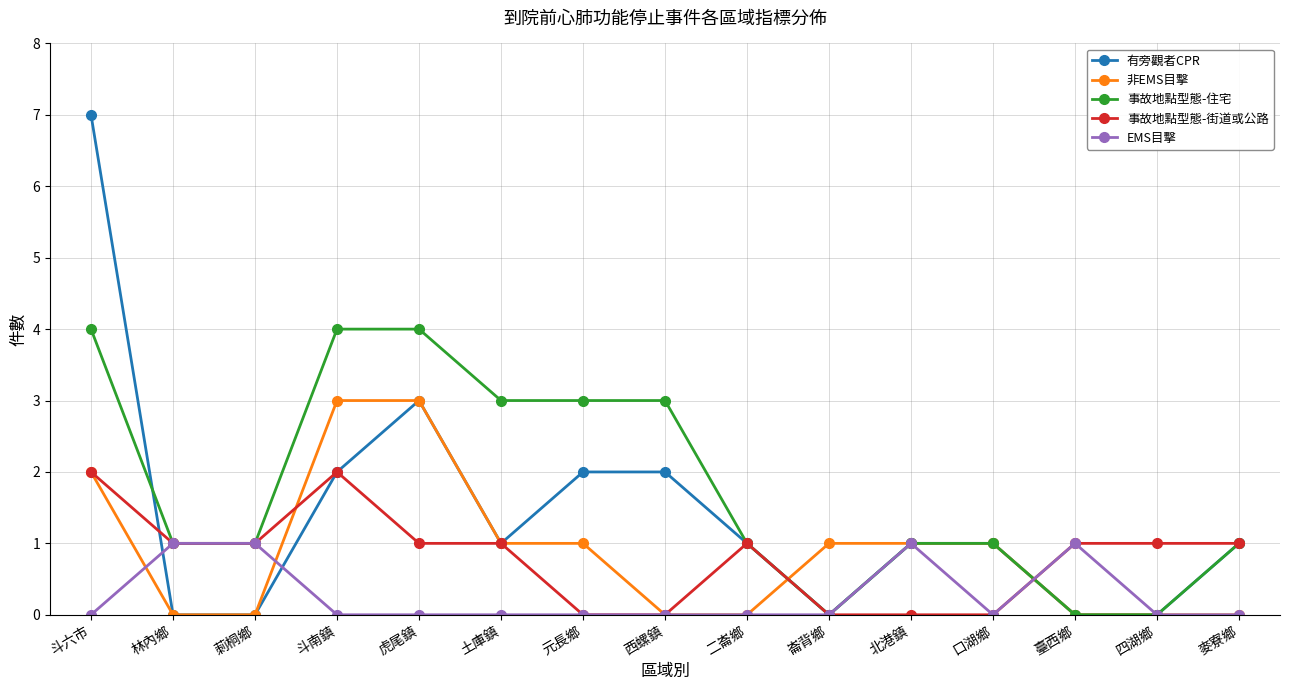

True or false: 事故地點型態-街道或公路 has more than 0 interior local peaks.

True